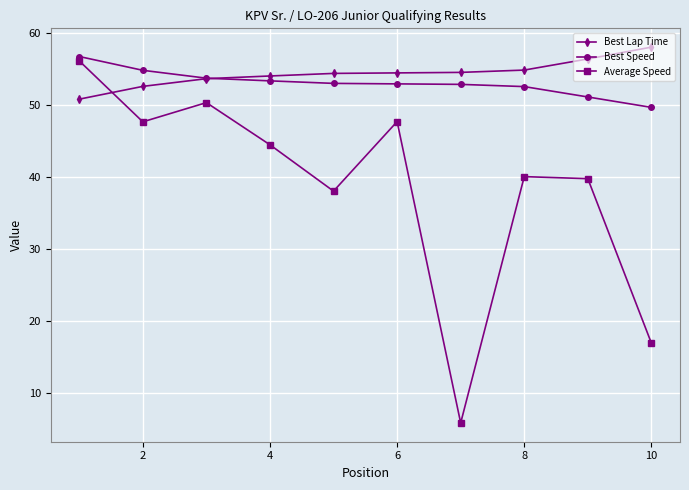

Does the chart display data point markers on the line(s)?

Yes